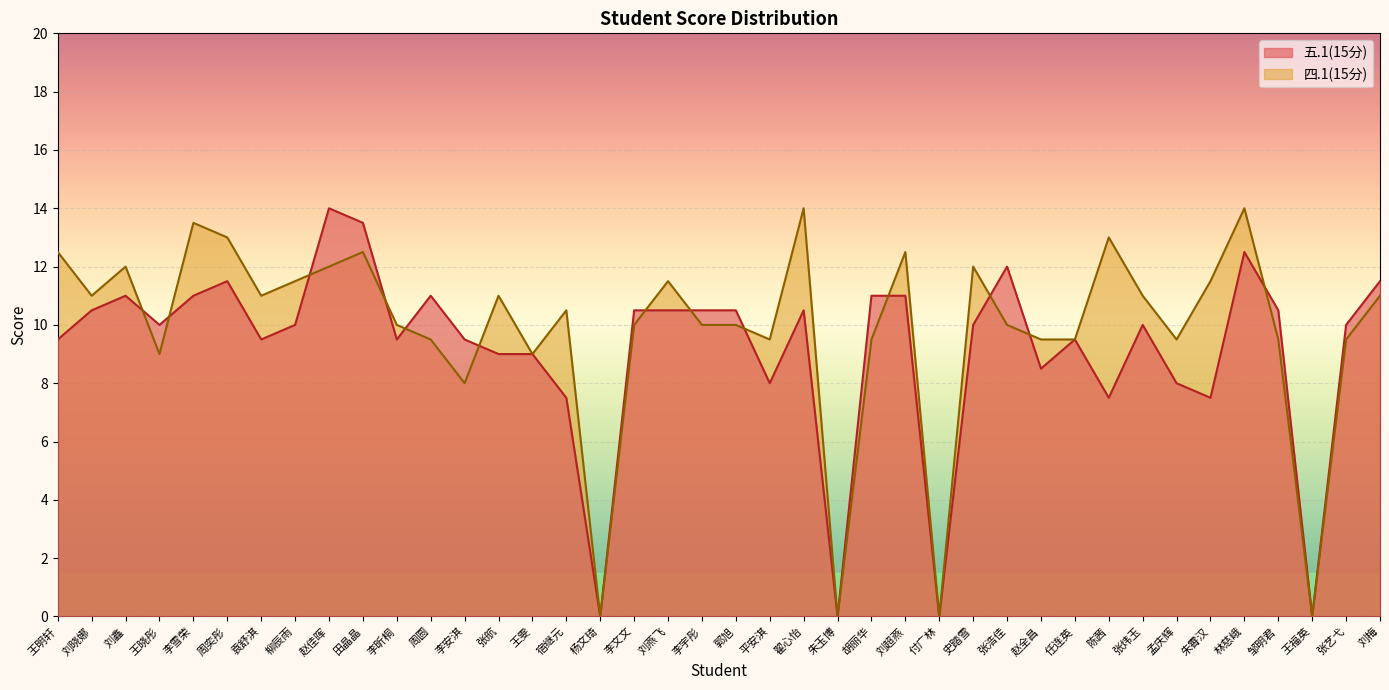

List the series in order of their peak value, highest first.

五.1(15分), 四.1(15分)